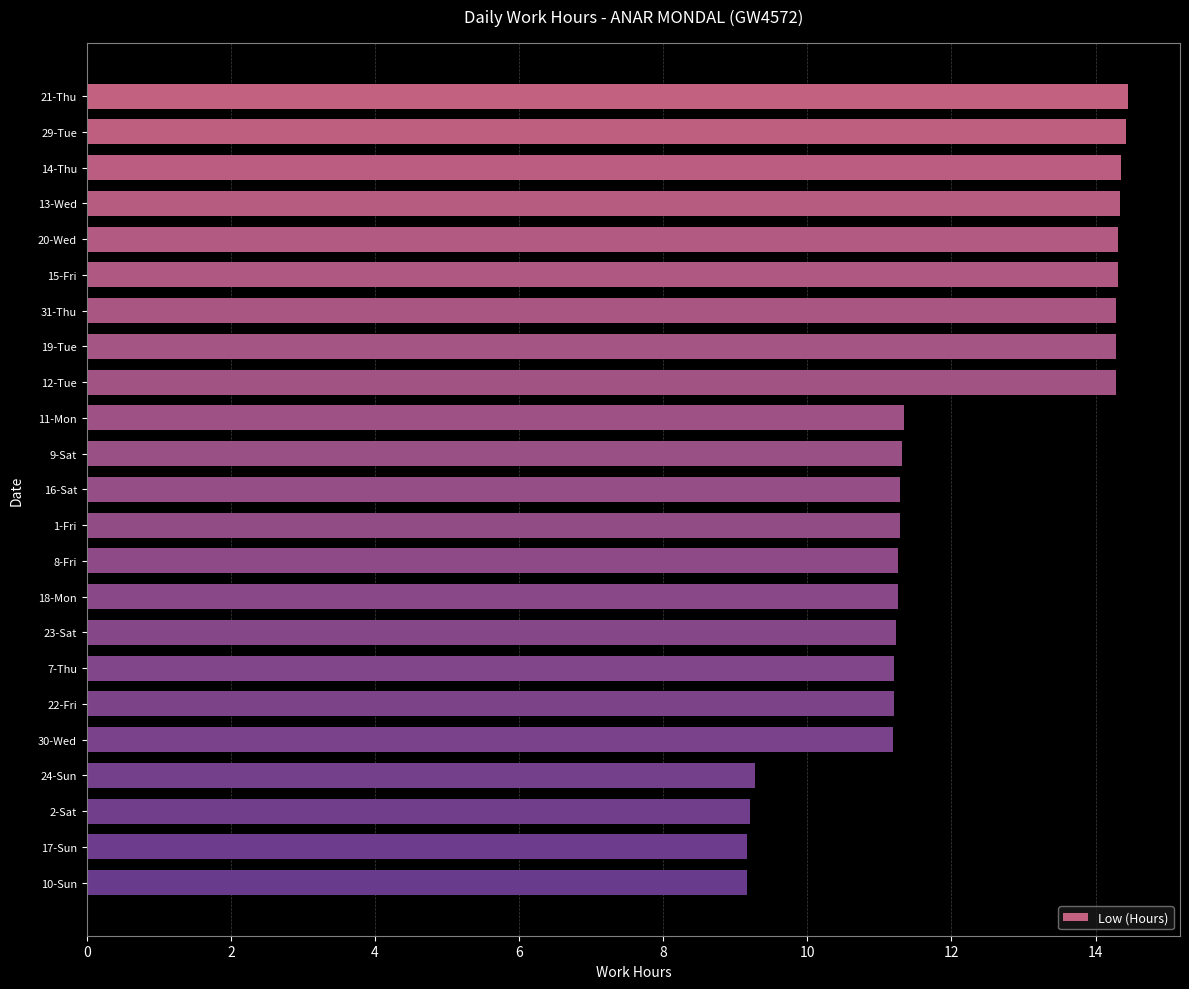

Approximately how many times larger is the value at 9-Sat compared to 14-Thu?

0.8